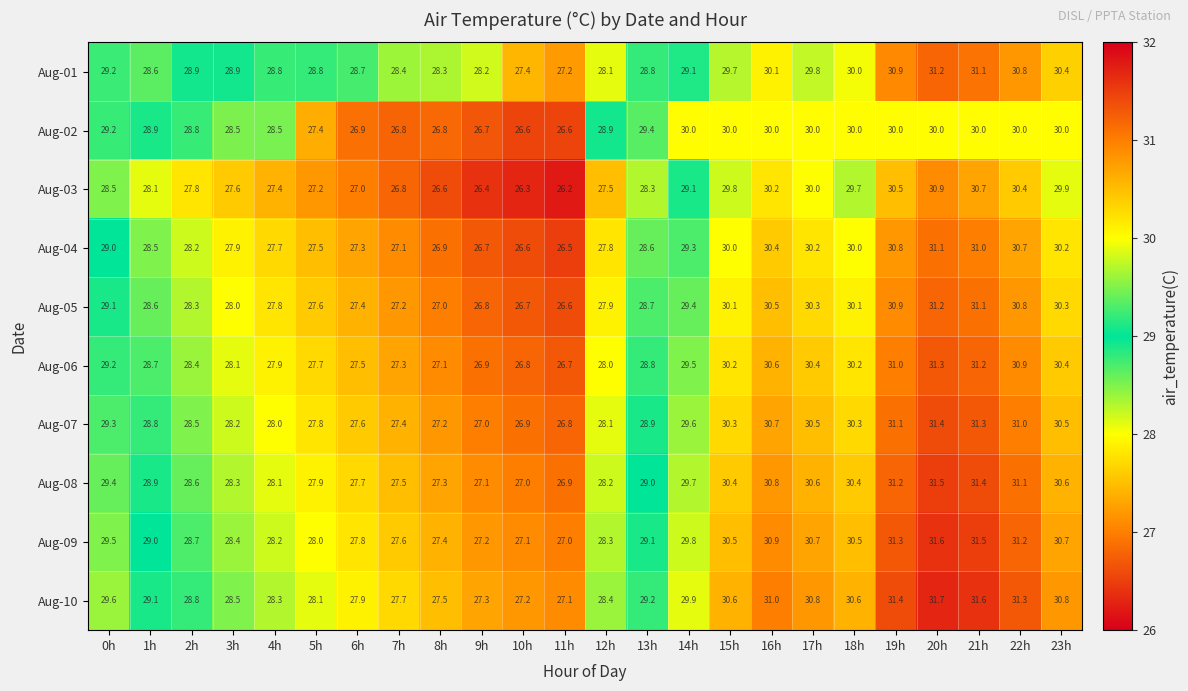

At which category is the sum across all series the highest?

20h